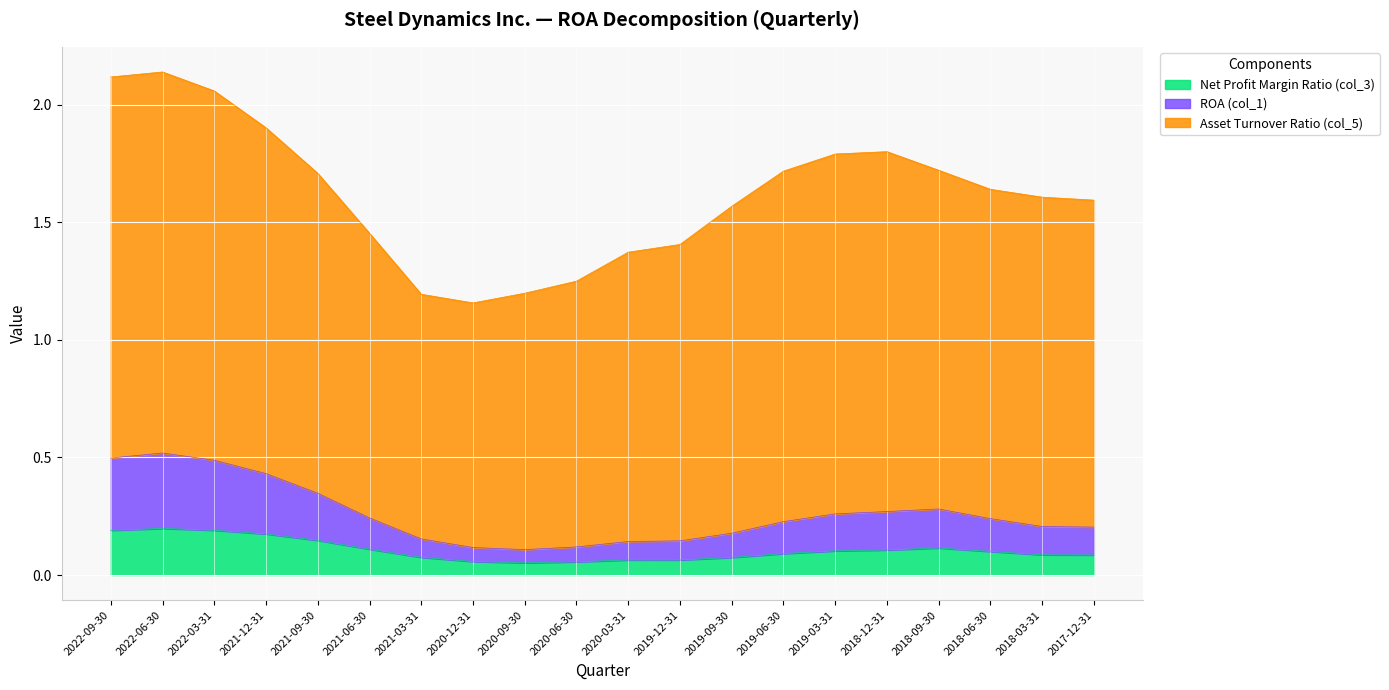

Is it true that Net Profit Margin Ratio (col_3) equals 0.0 at 2019-09-30?

False